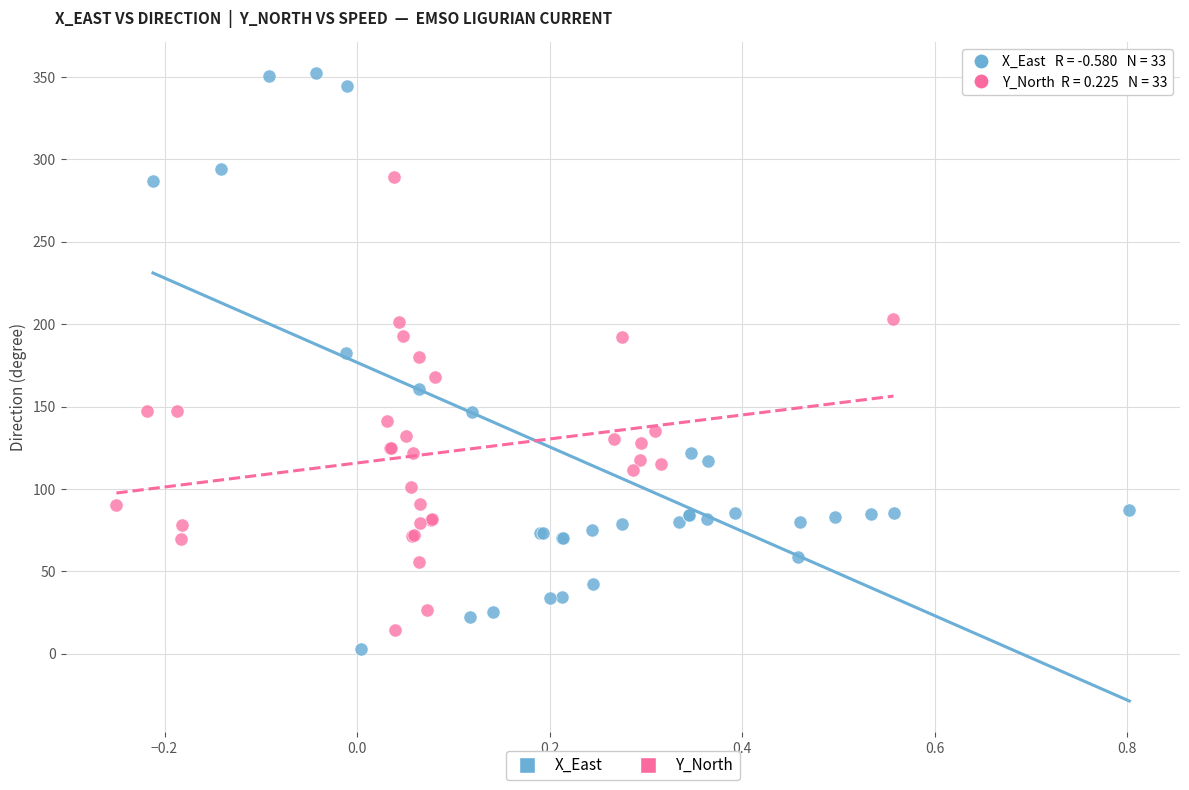

Which series reaches the maximum Y coordinate?

X_East